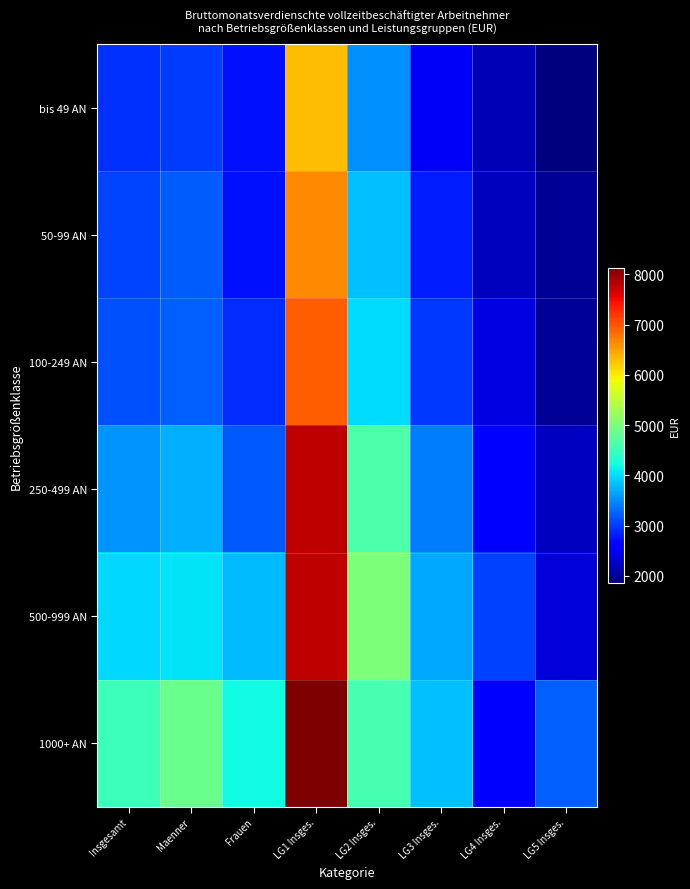

At Maenner, list the series in order from largest to smallest.

1000+ AN, 500-999 AN, 250-499 AN, 100-249 AN, 50-99 AN, bis 49 AN